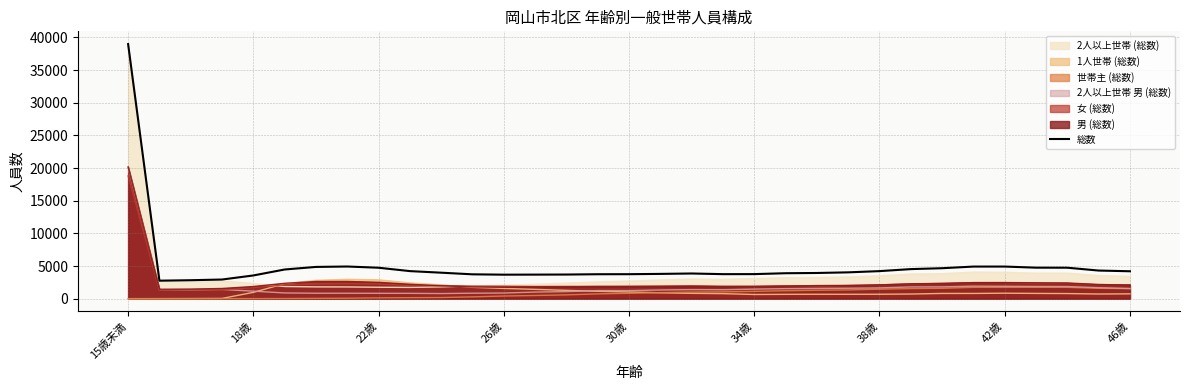

Where does the data first go above 3977?

15歳未満